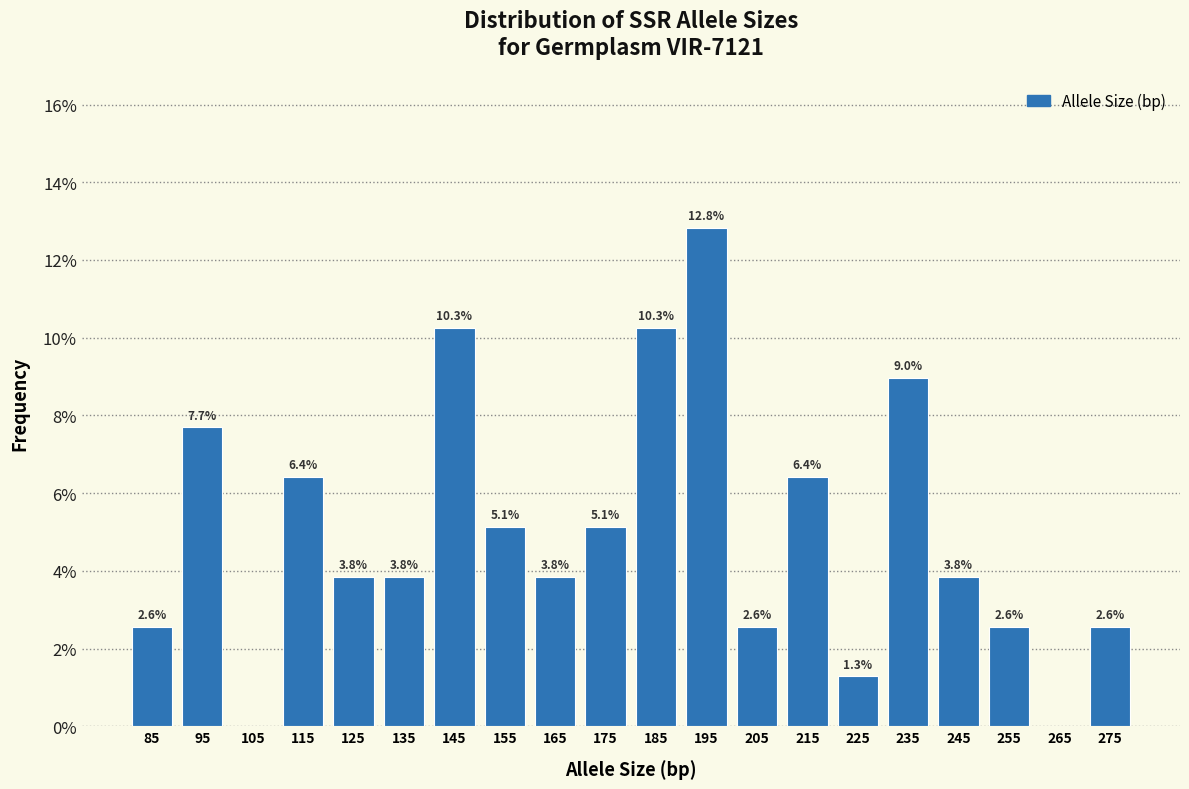

Over which range of the x-axis is the bar tallest?

190 to 200